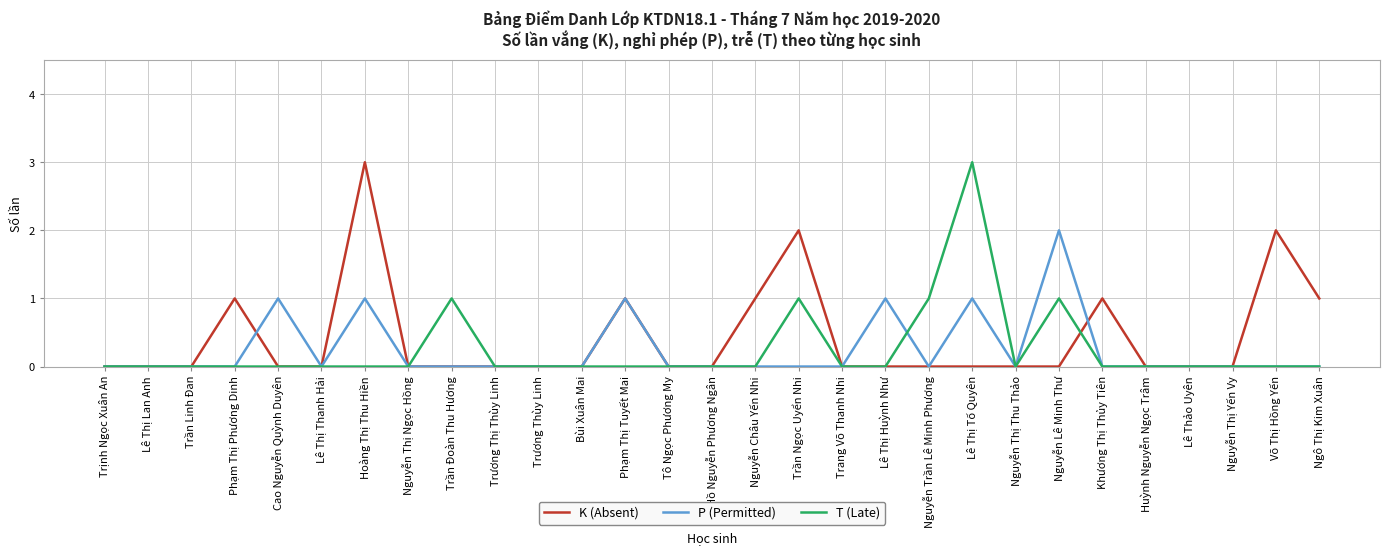

Is the value of K (Absent) at Hoàng Thị Thu Hiền greater than the value of P (Permitted) at Trương Thùy Linh?

Yes